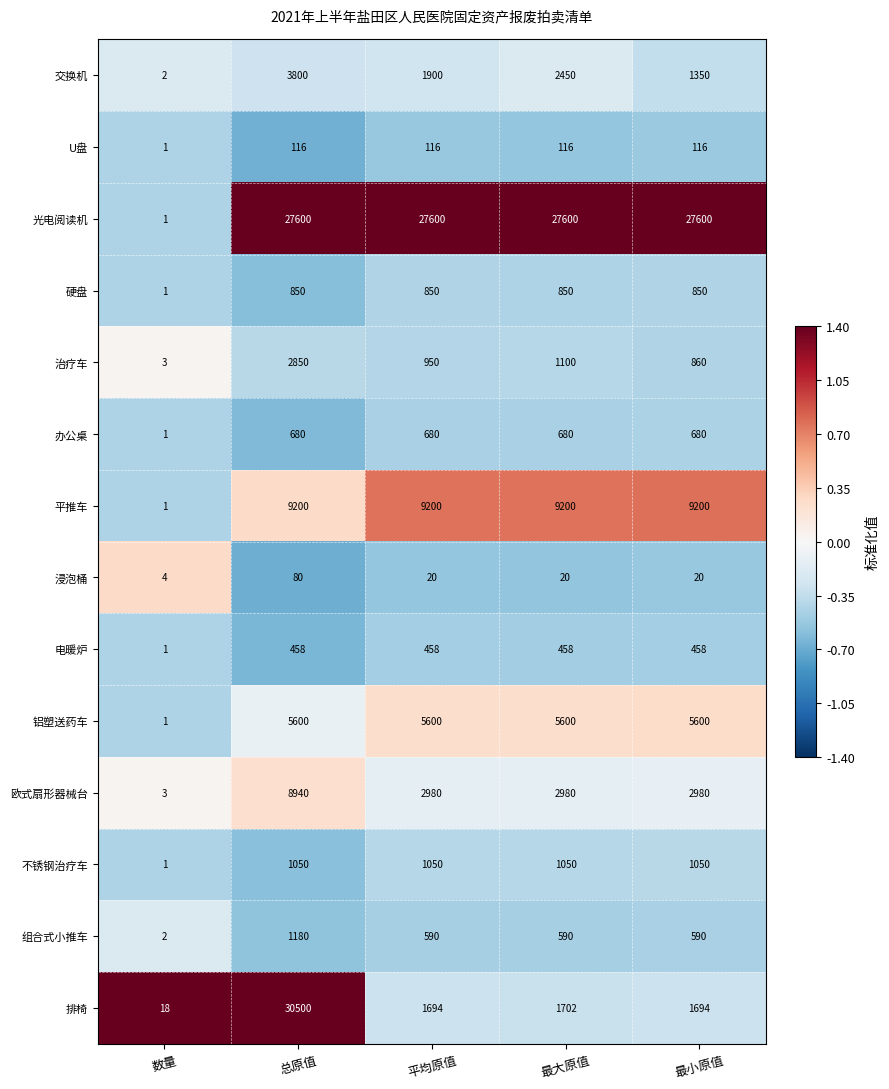

At which category is the sum across all series the highest?

总原值